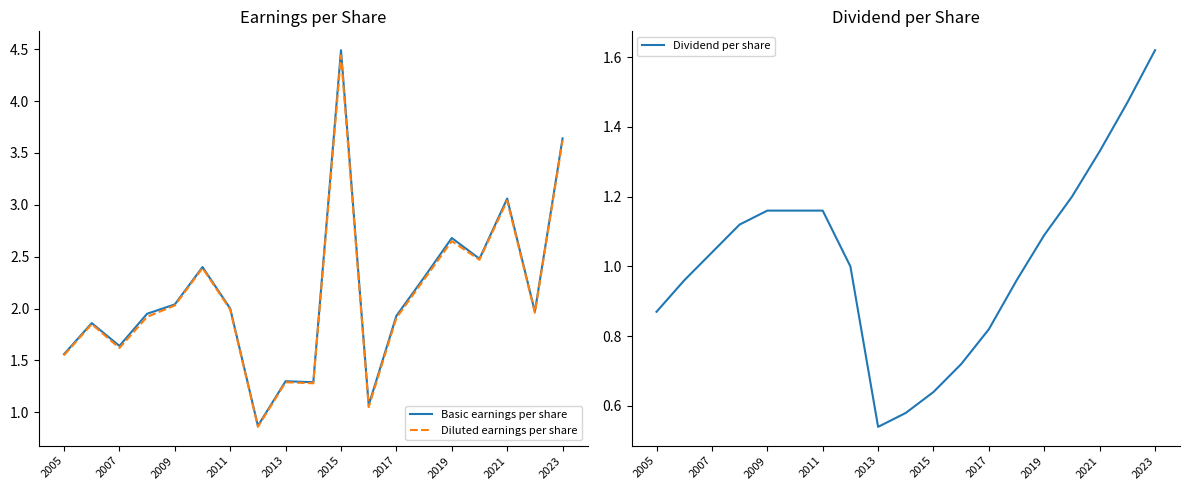

The value of Dividend per share at 2021 is 2.2. True or false?

False